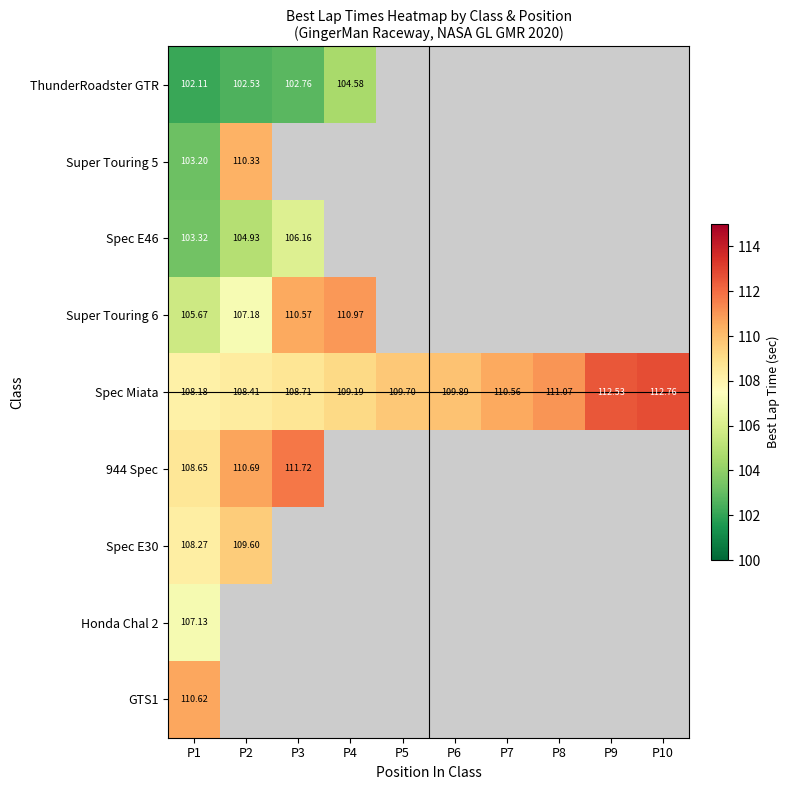

List the series in order of their peak value, lowest first.

ThunderRoadster GTR, Spec E46, Honda Chal 2, Spec E30, Super Touring 5, GTS1, Super Touring 6, 944 Spec, Spec Miata